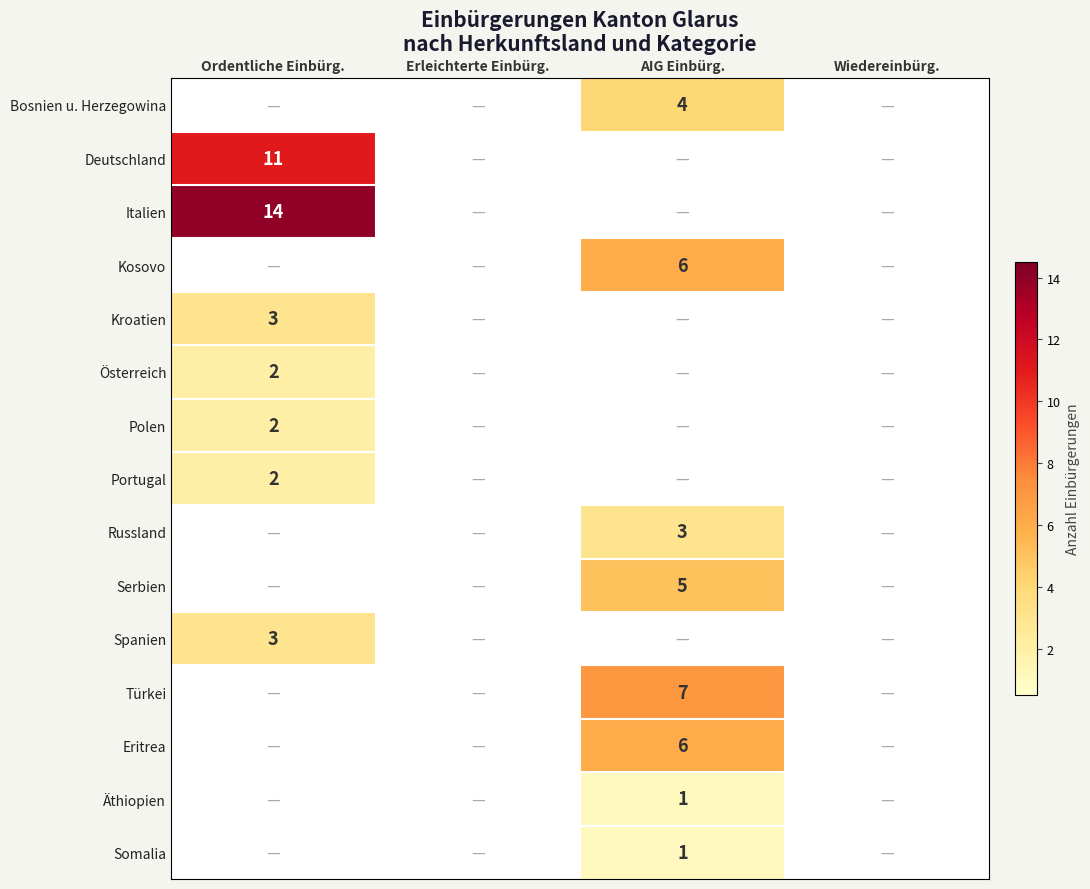

What is the total value across all series at Ordentliche Einbürg.?

37